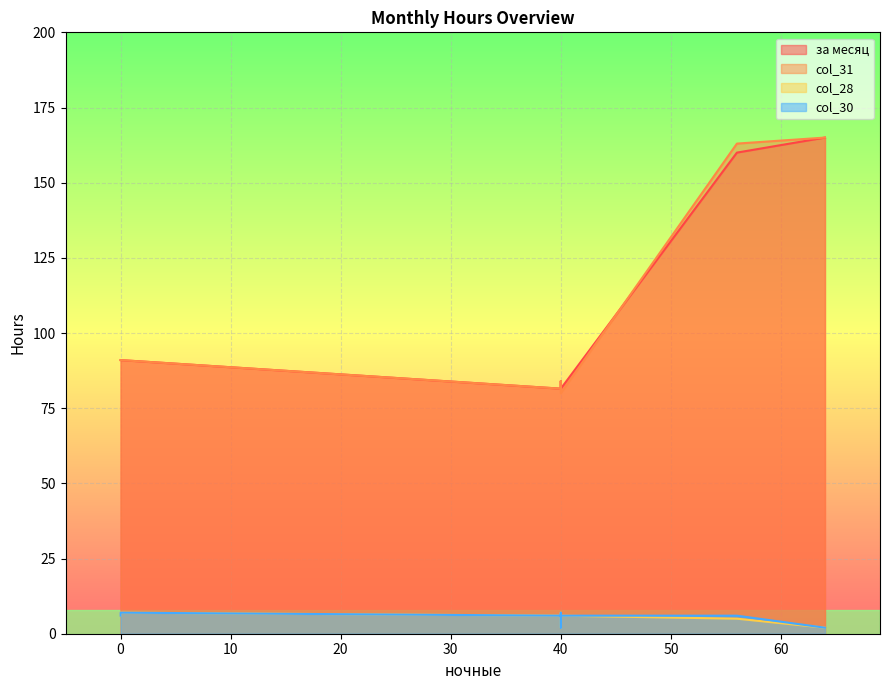

What is the total value across all series at 40?

172.0